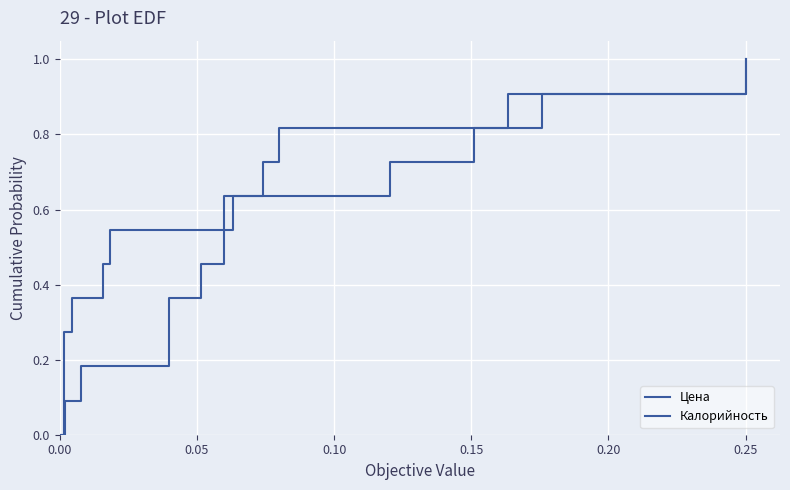

What is the value of the Цена point at the 9th from the left?

0.7